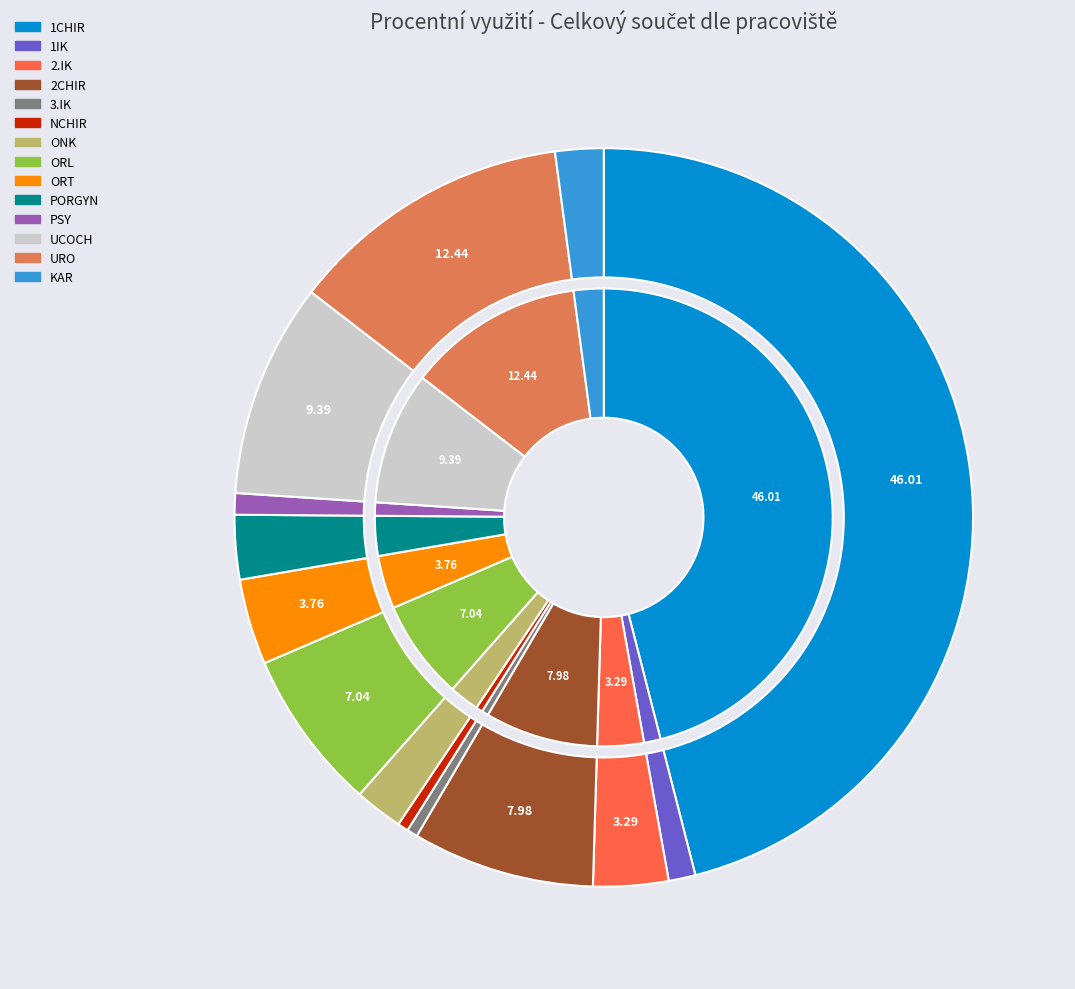

Which category has the smallest portion of the pie?

3.IK